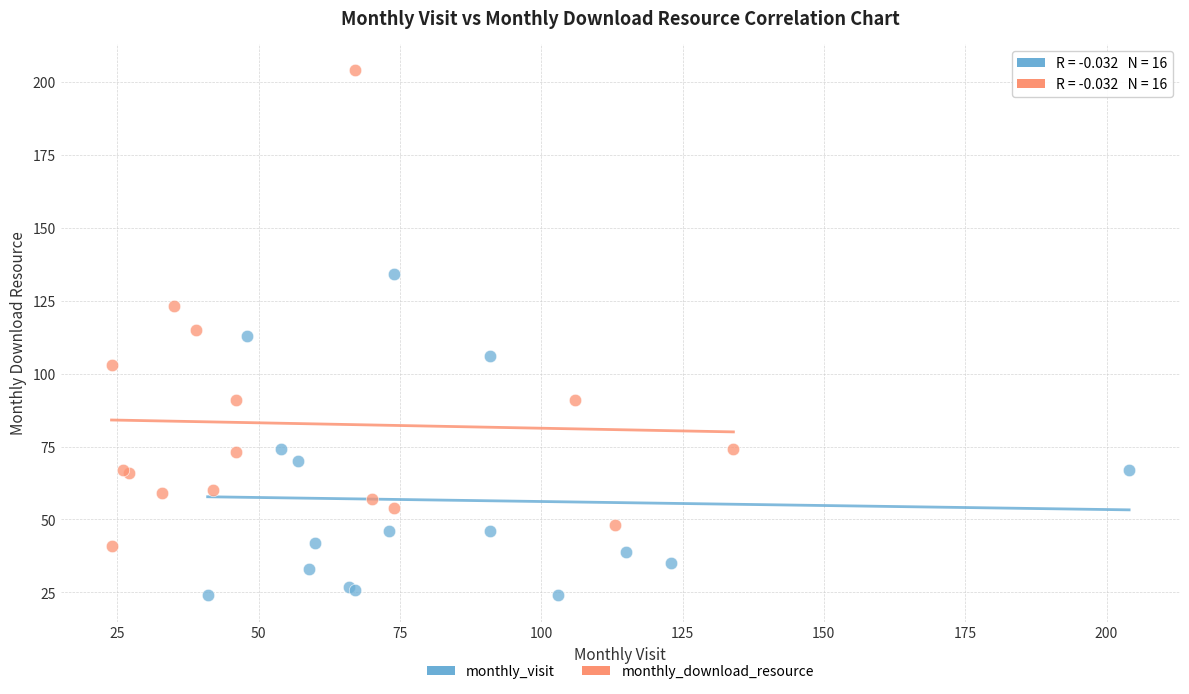

Which series has the largest Y range (max minus min)?

monthly_download_resource